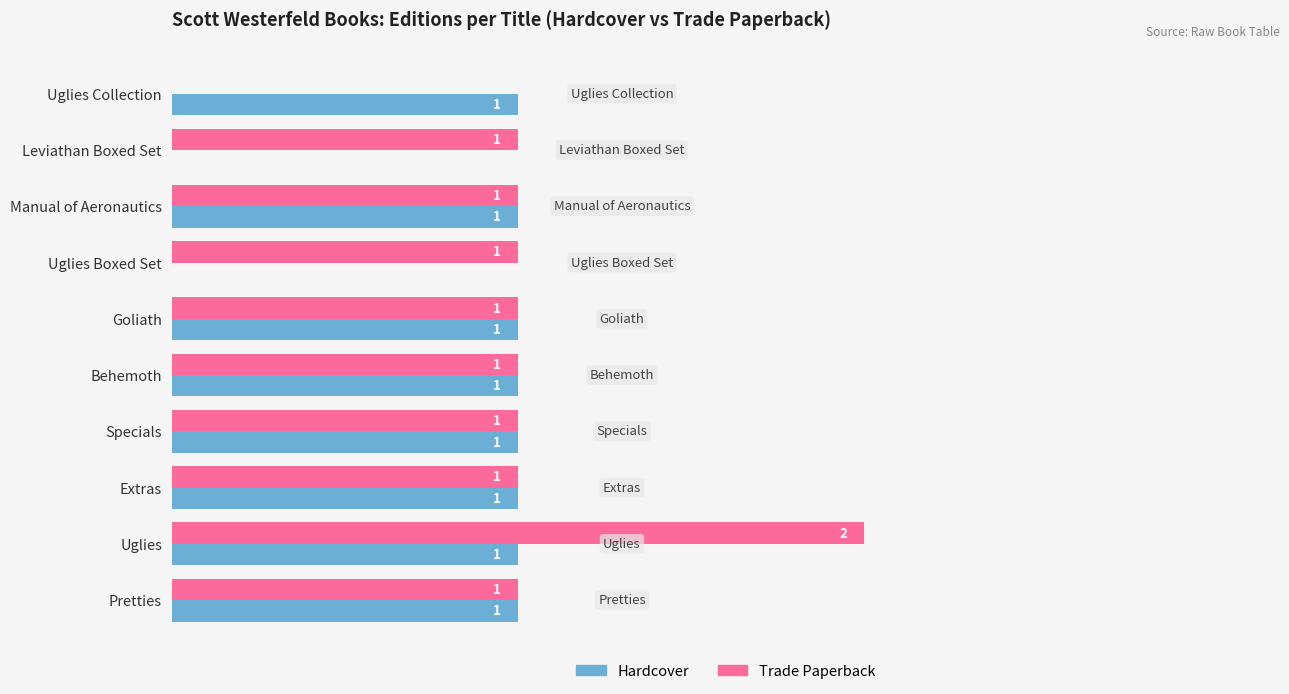

Which category has the highest value in the Trade Paperback series?

Uglies